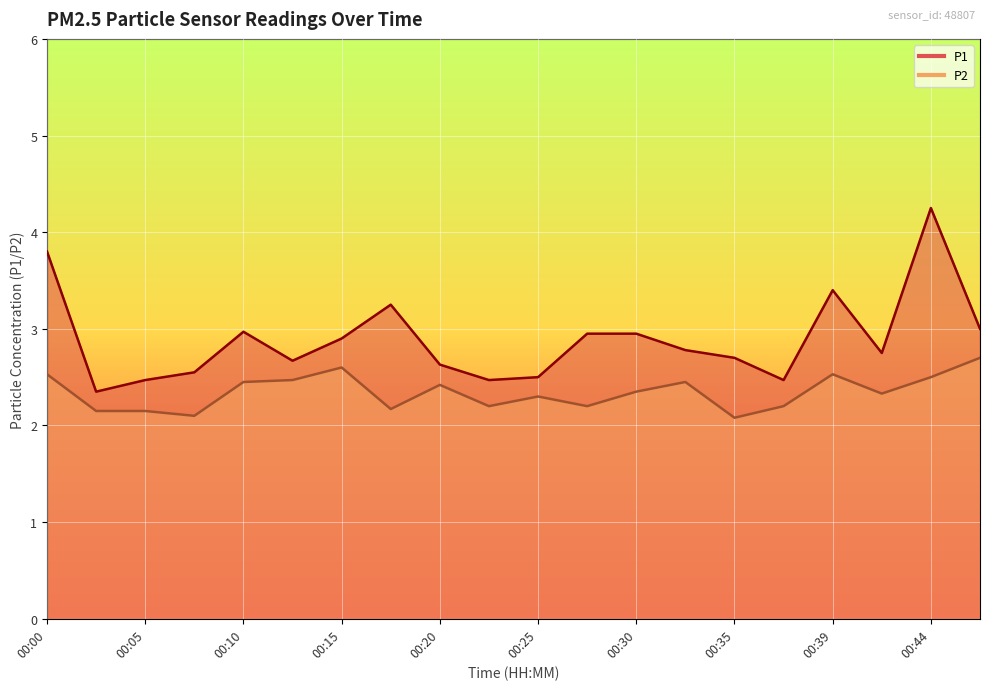

True or false: P2 line and P1 line cross at least once.

False